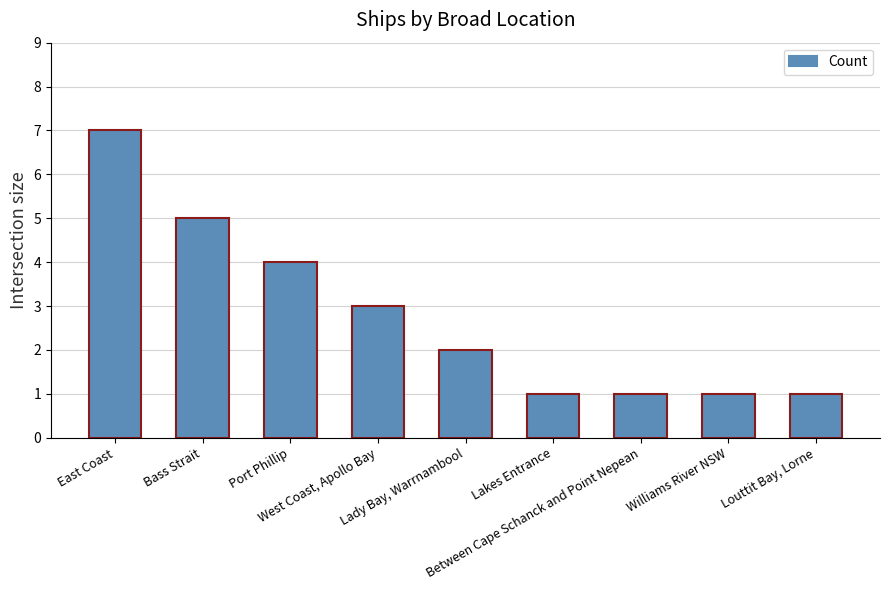

What is the value of the 9th bar from the left?

1